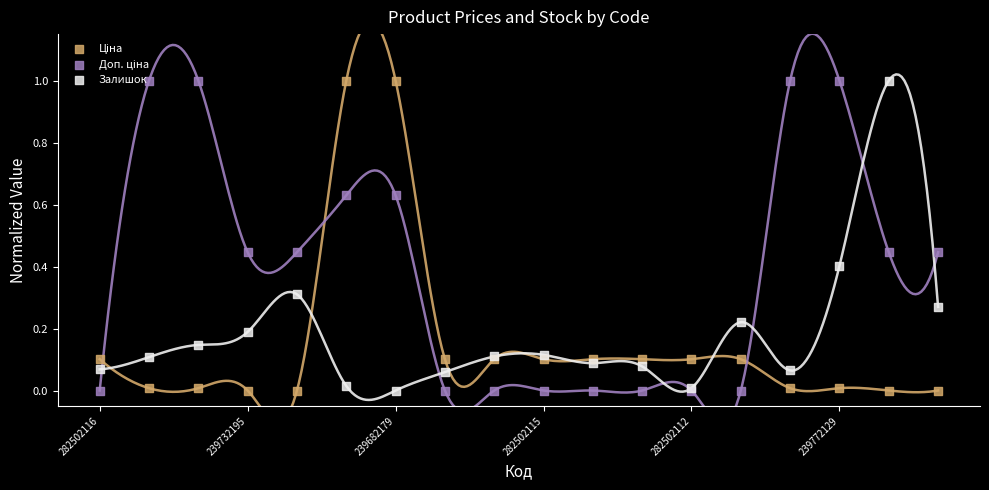

Which series has the widest spread of Y values?

Ціна